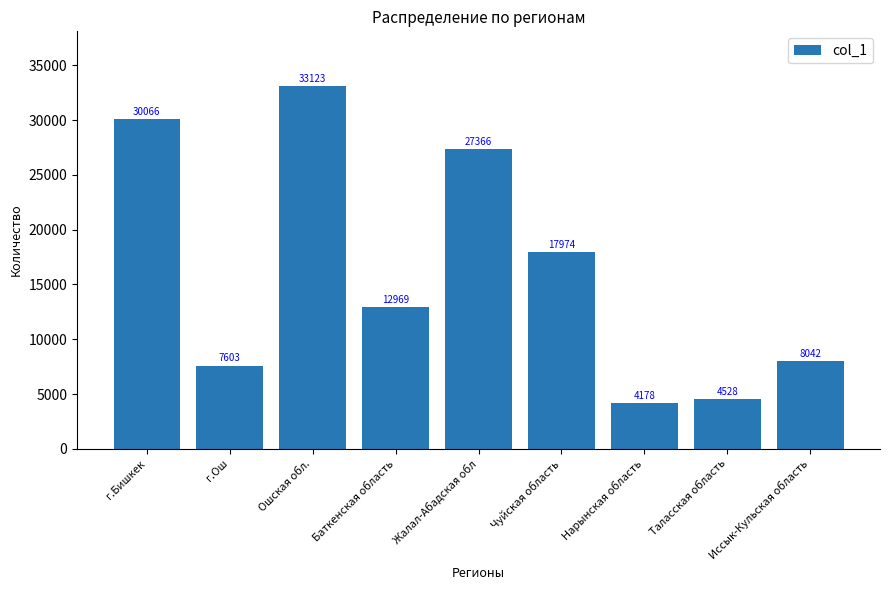

What is the ratio of the value at Ошская обл. to the value at г.Бишкек?

1.1